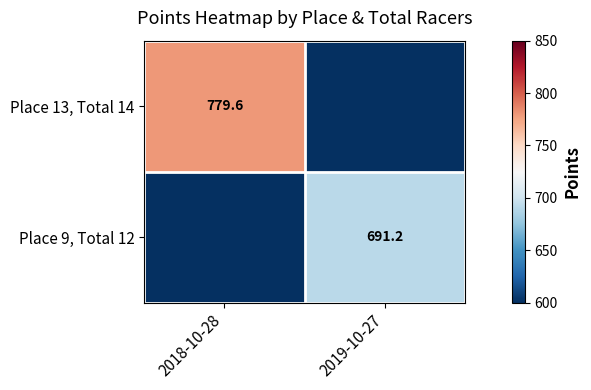

The Place 13, Total 14 series shows 1317.4 at 2018-10-28. True or false?

False